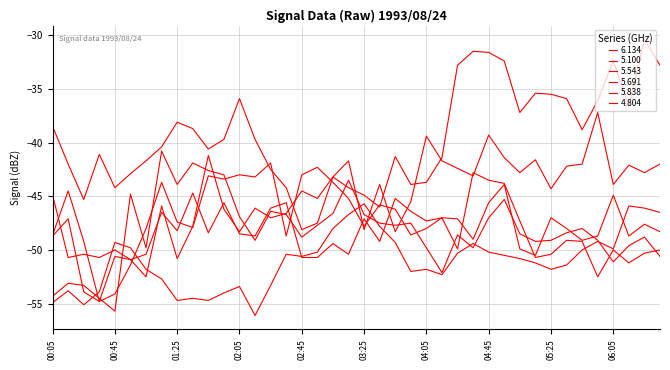

How many lines are shown in the chart?

6